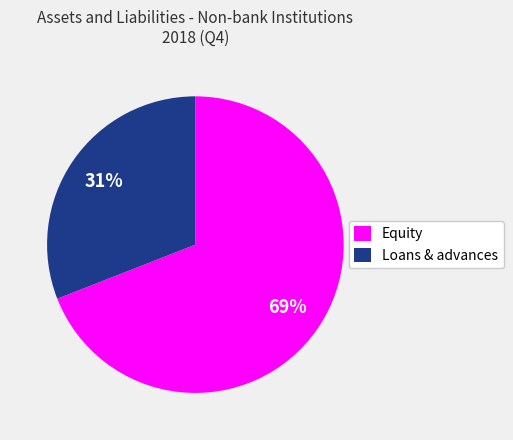

Is the sum of Loans & advances and Equity greater than half?

Yes